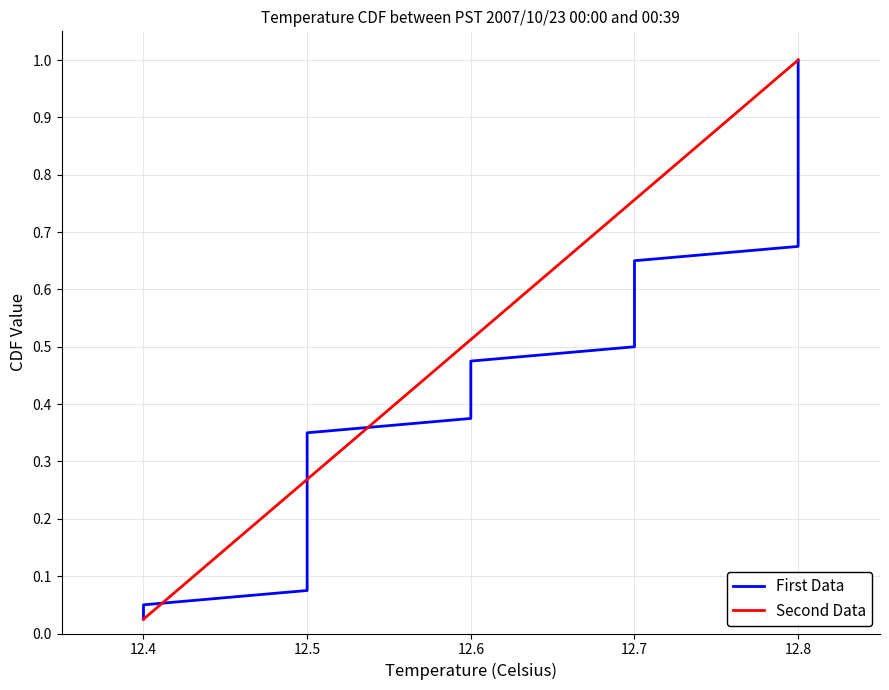

At which label does Second Data reach its minimum?

12.4